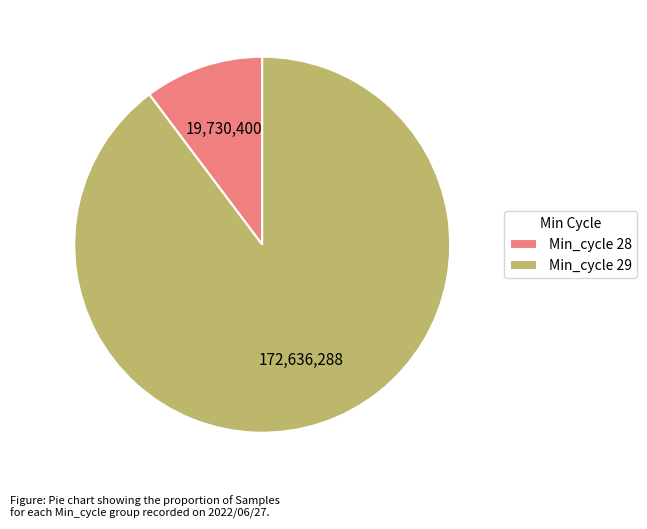

Is there a majority slice in this chart?

Yes